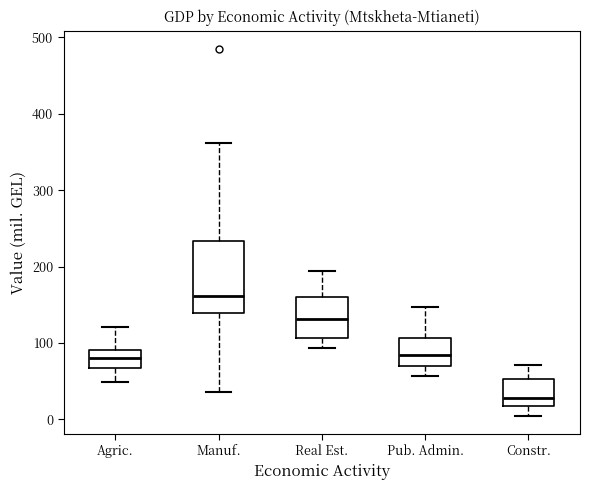

Which box has the lowest median line?

Constr.